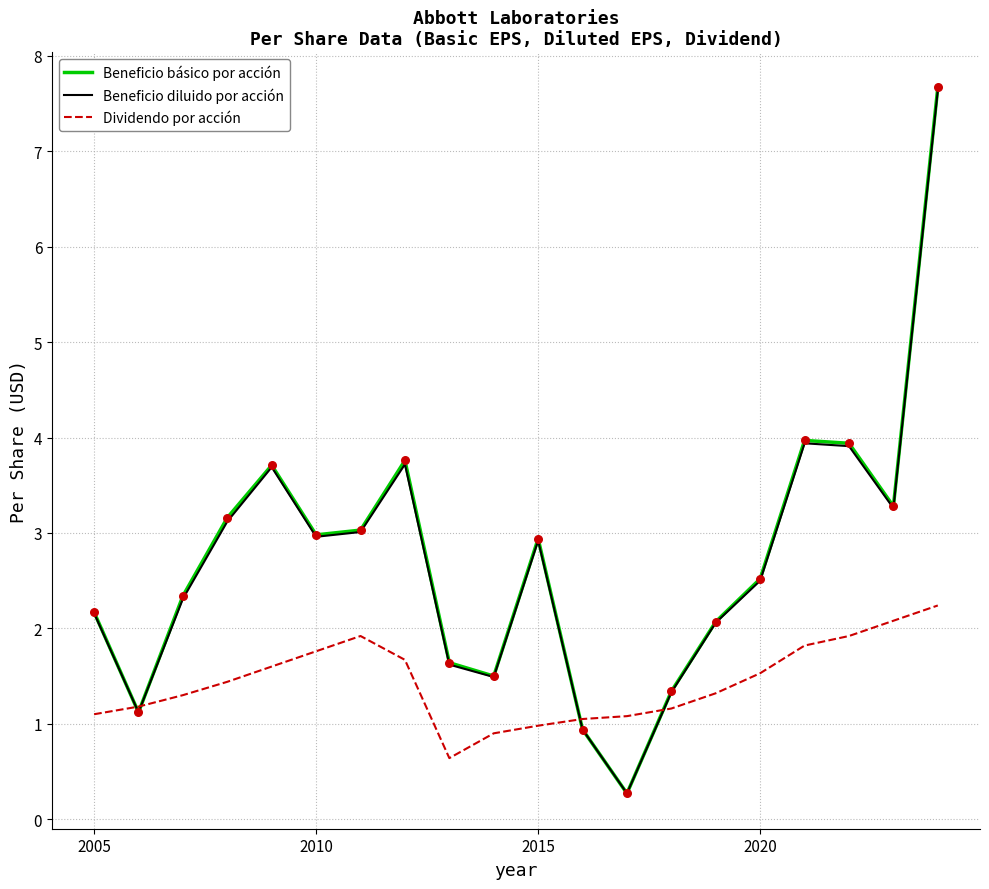

Which series has the widest spread of values?

Beneficio básico por acción